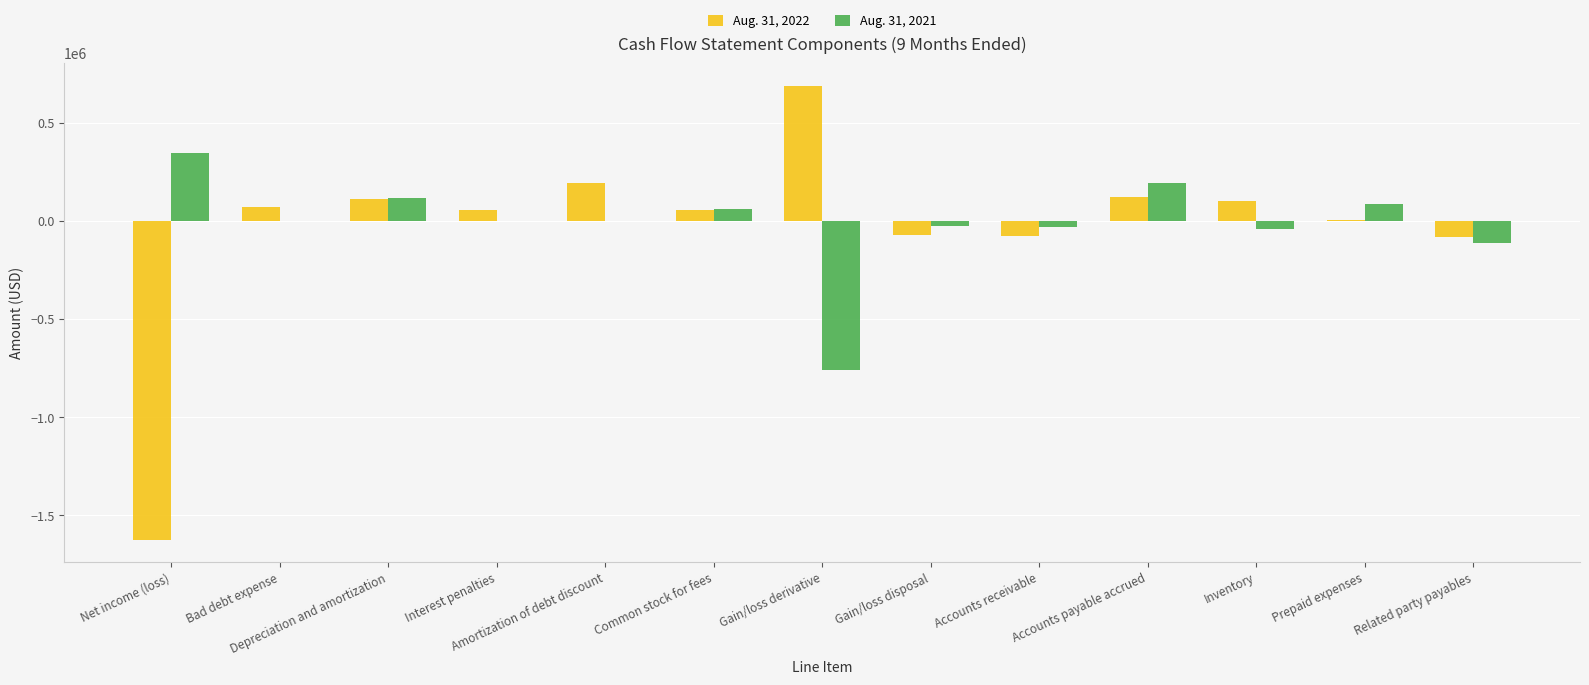

Count the number of data series in this chart.

2